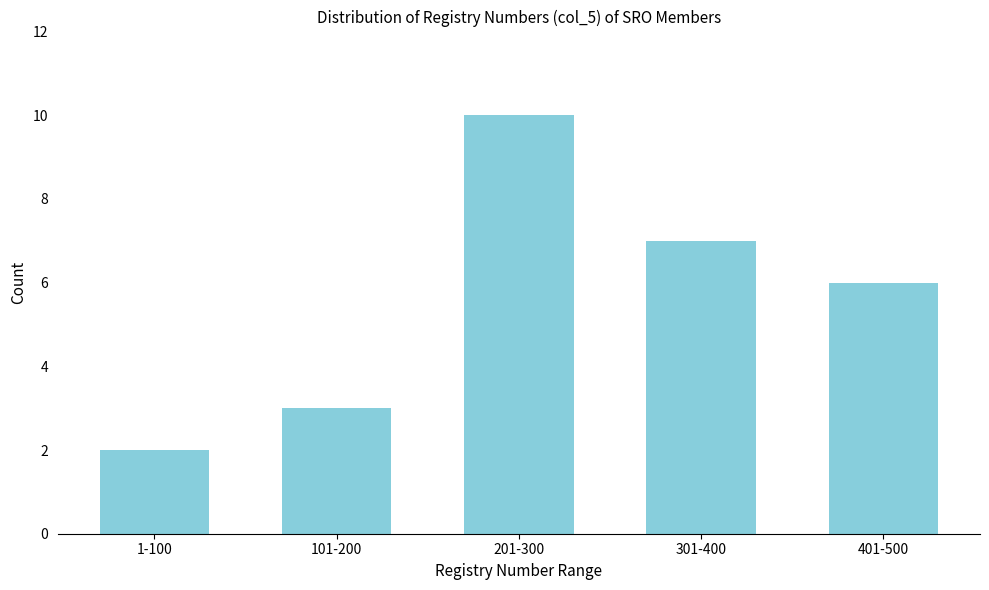

Reading right to left, list all the values displayed in this chart.

401-500=6	301-400=7	201-300=10	101-200=3	1-100=2